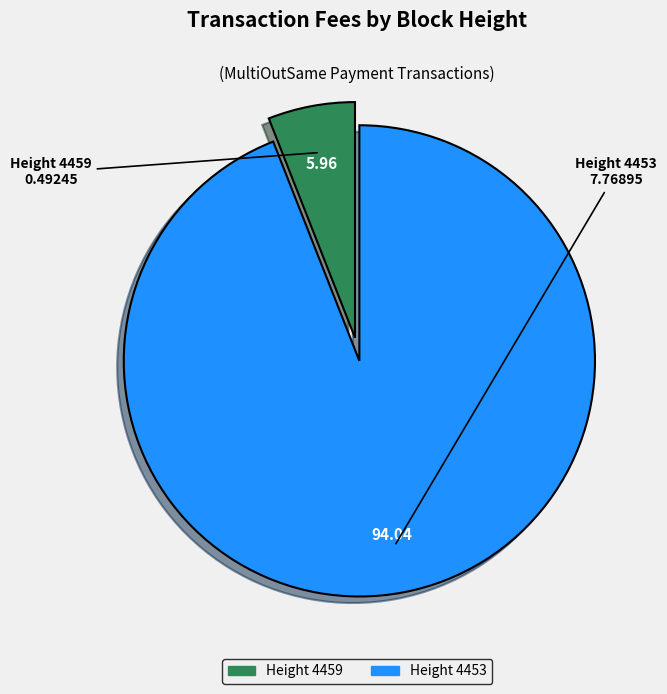

Is there a majority slice in this chart?

Yes